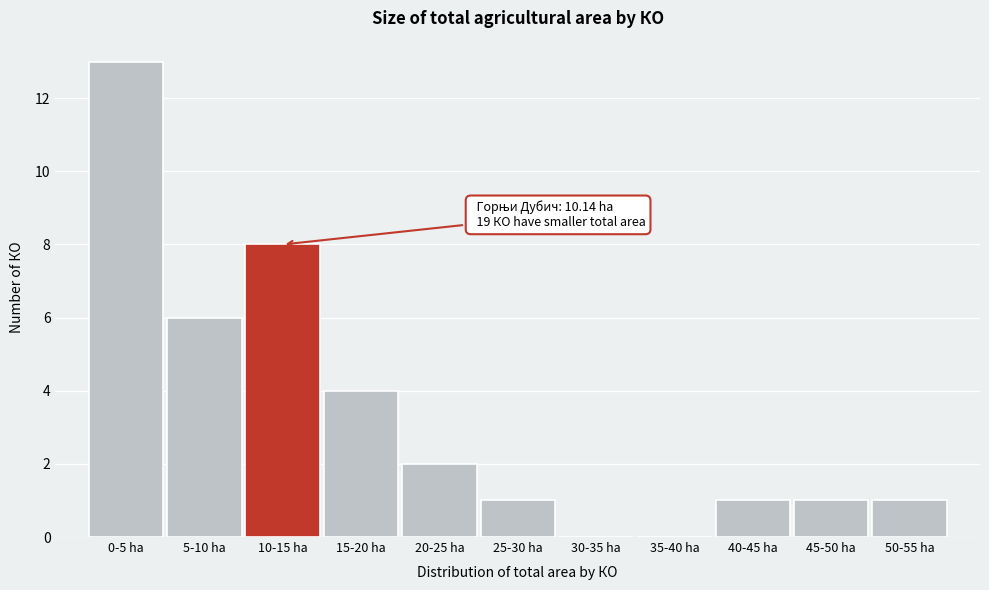

Reading left to right, extract all data points from this chart.

0-5 ha=13	5-10 ha=6	10-15 ha=8	15-20 ha=4	20-25 ha=2	25-30 ha=1	30-35 ha=0	35-40 ha=0	40-45 ha=1	45-50 ha=1	50-55 ha=1